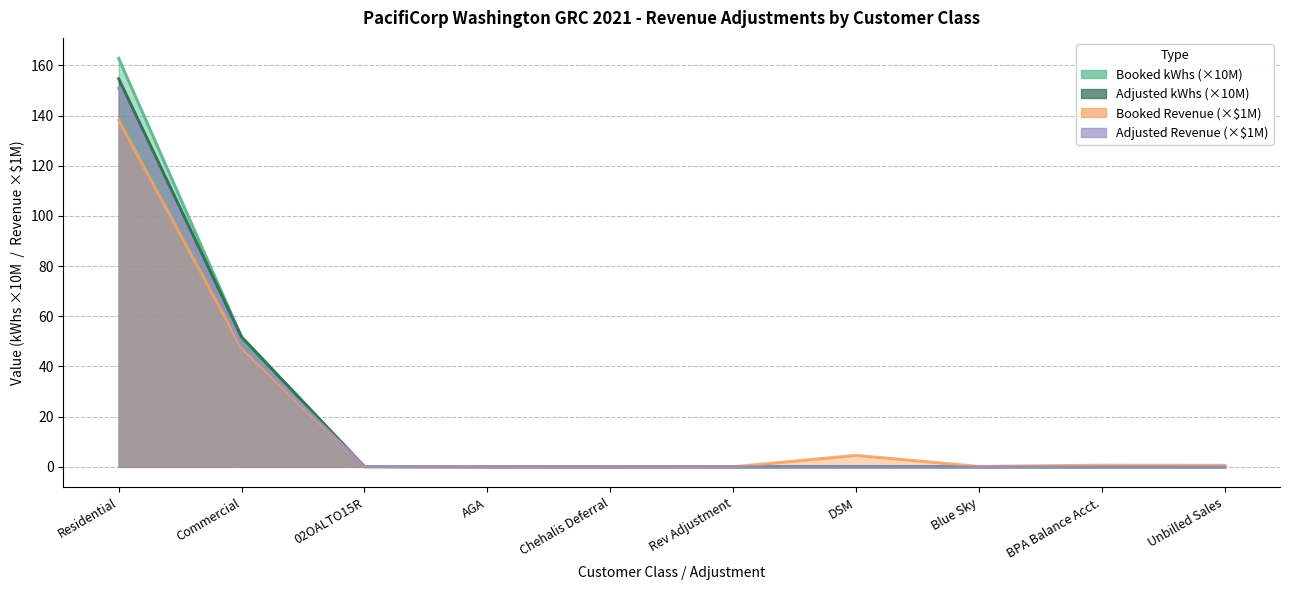

True or false: Booked kWhs has more than 1 interior local peaks.

False